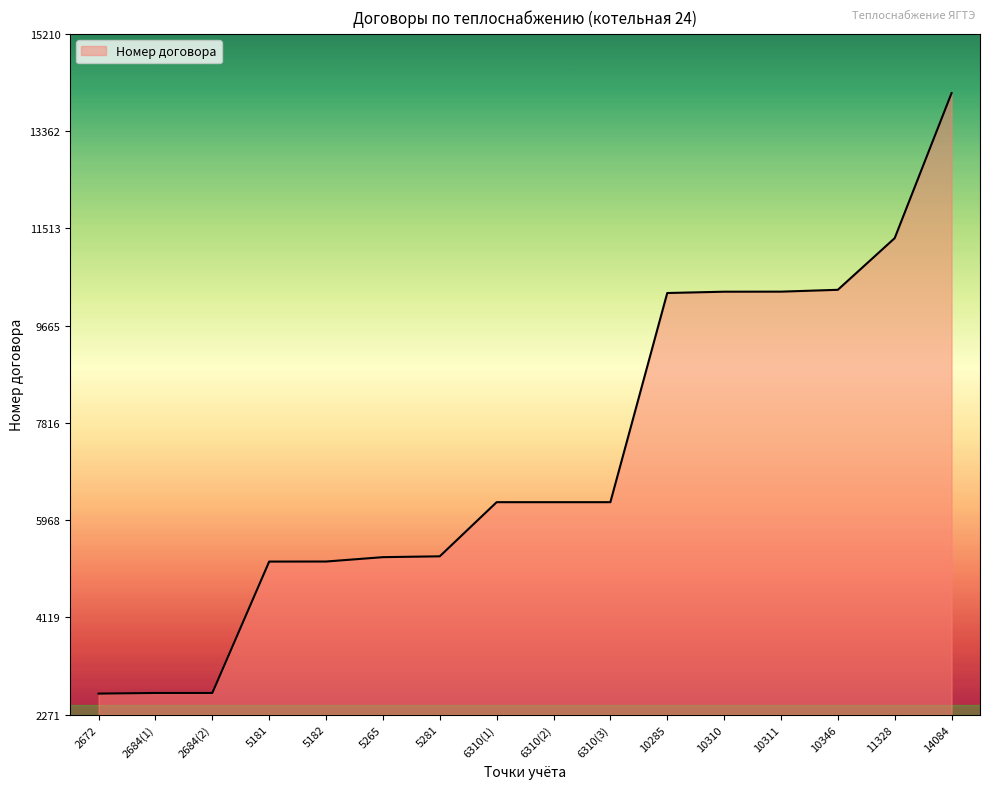

What is the sum of all values?

114543